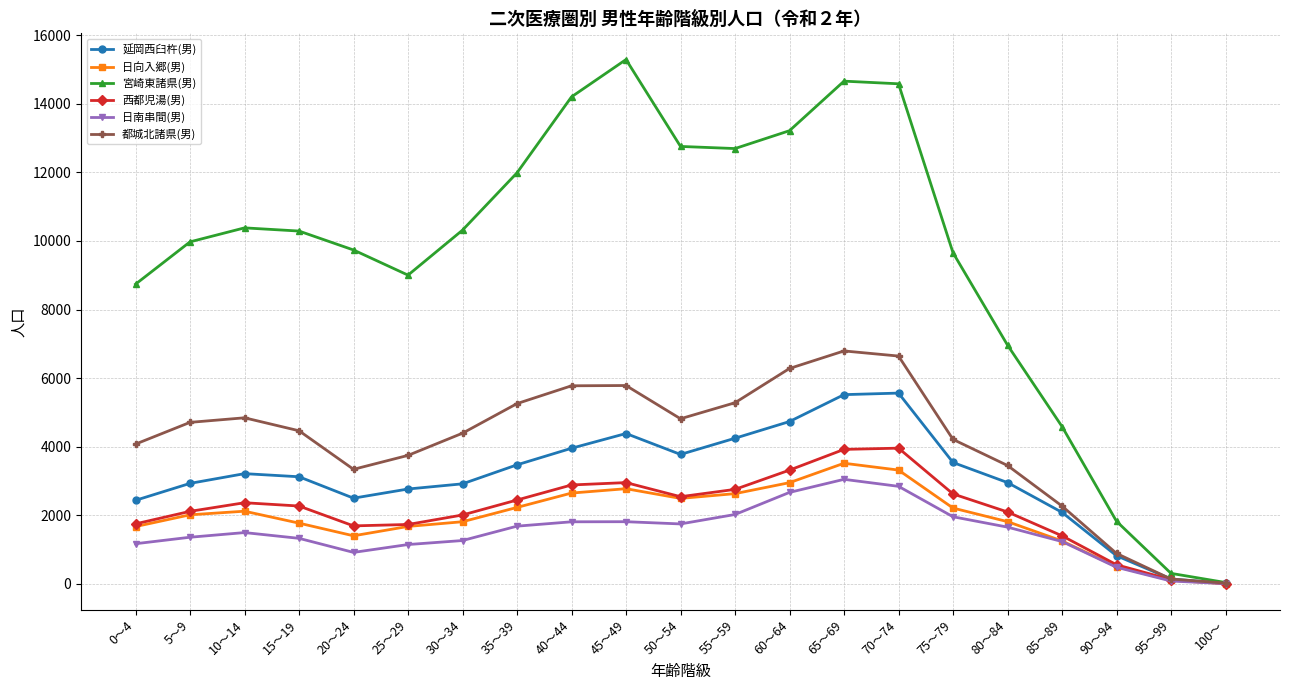

At which label does 宮崎東諸県(男) first exceed 10289?

10～14